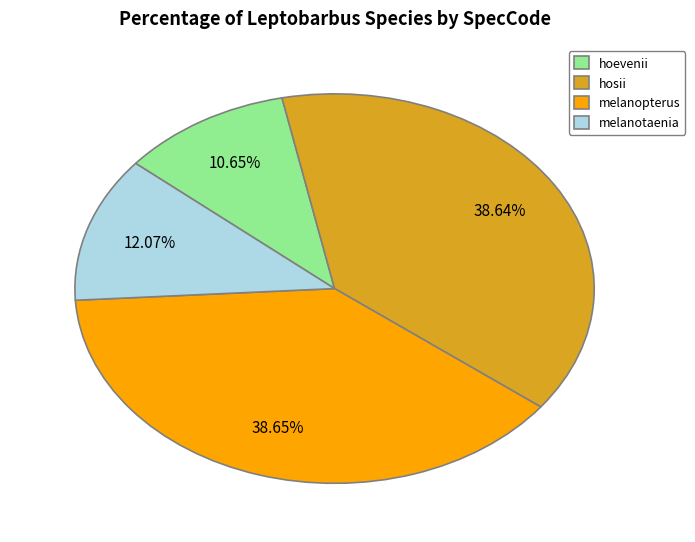

What is the ratio of the value at hosii to the value at hoevenii?

3.6